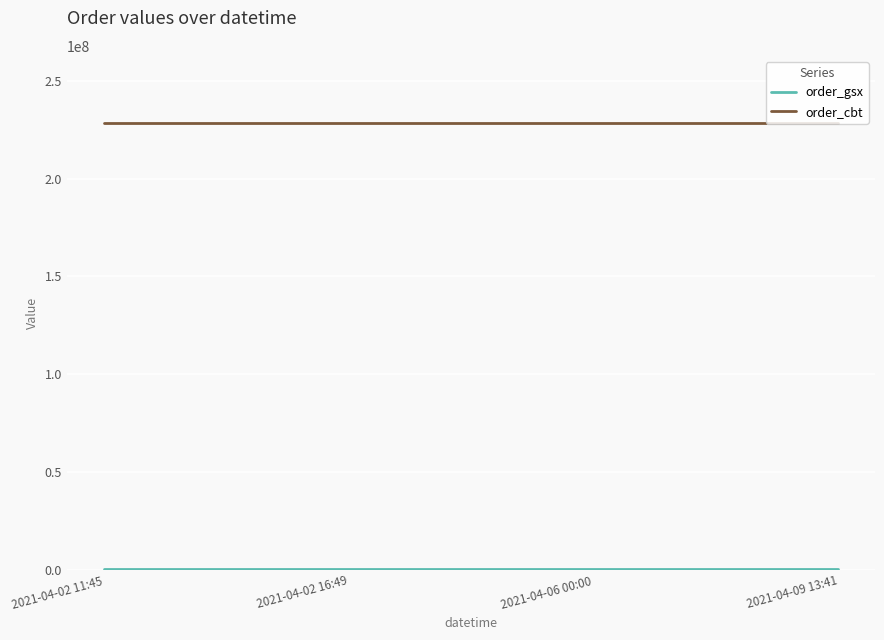

Which series has the largest total across all categories?

order_cbt